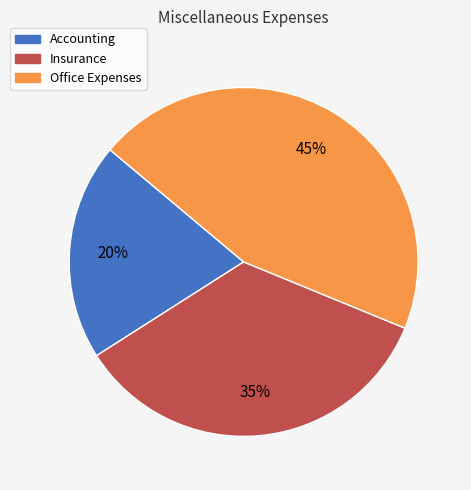

Combined, do Insurance and Accounting account for over 50%?

Yes